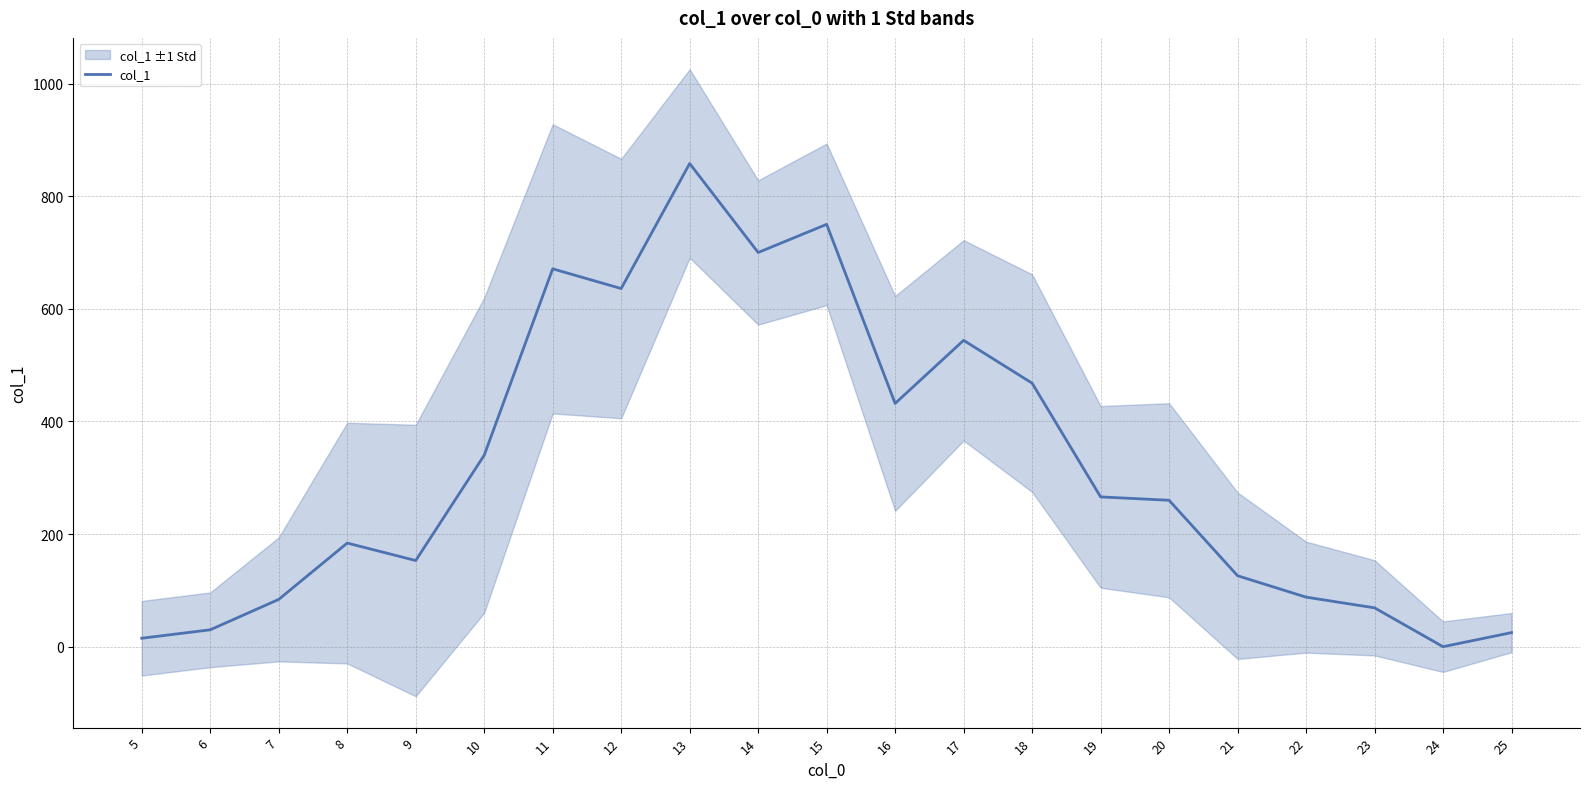

Rank the categories by value from highest to lowest.

13, 15, 14, 11, 12, 17, 18, 16, 10, 19, 20, 8, 9, 21, 22, 7, 23, 6, 25, 5, 24